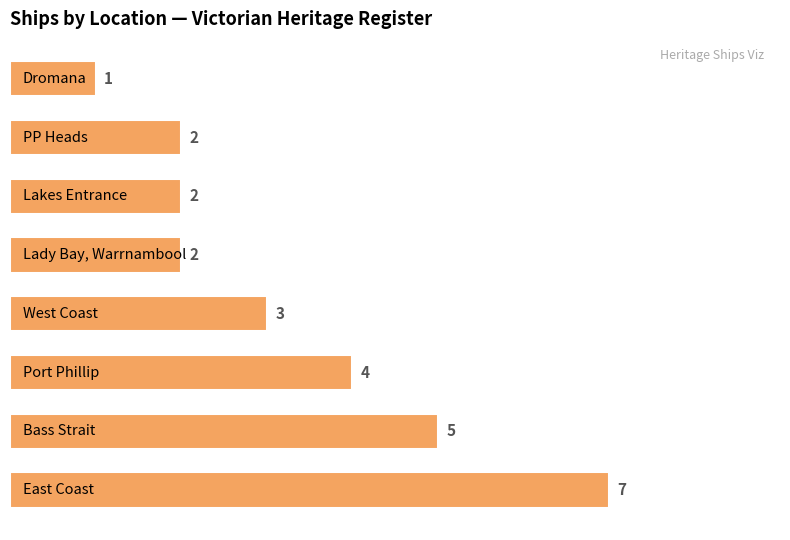

How many values are between 2 and 5?

6